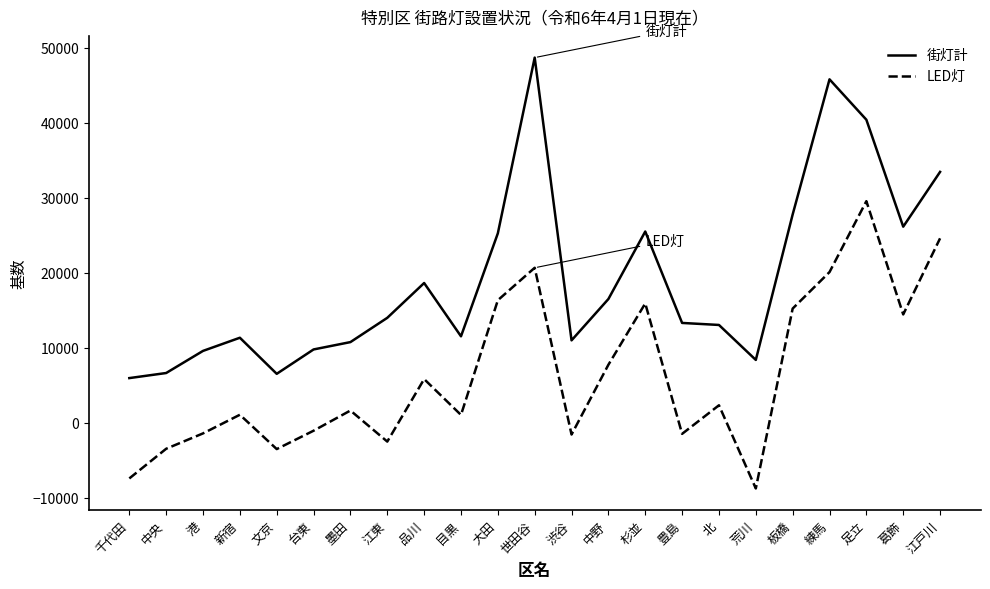

Between 品川 and 世田谷, which series saw the biggest shift?

街灯計